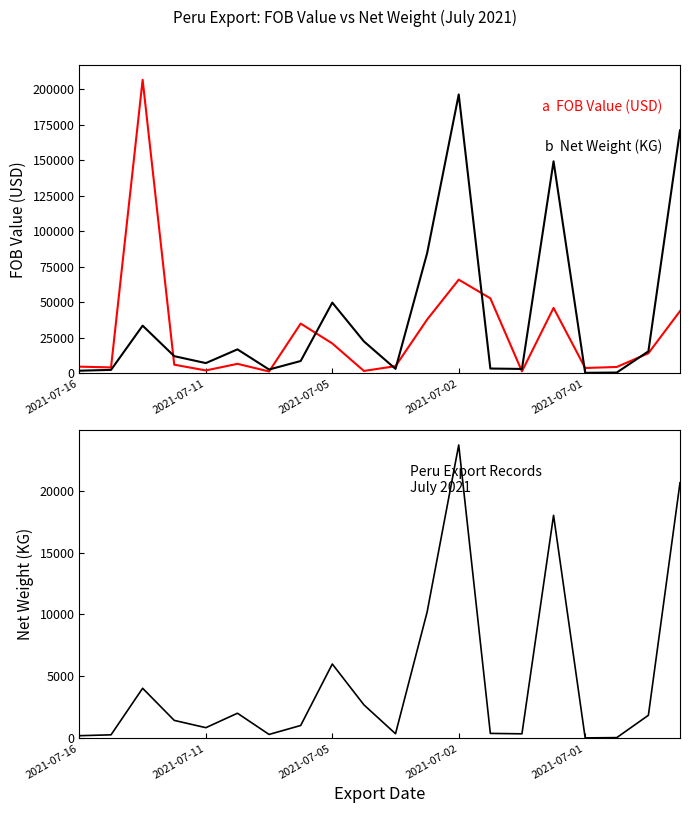

How many data points in N_WEIGHT (KG) are above 1450?

10